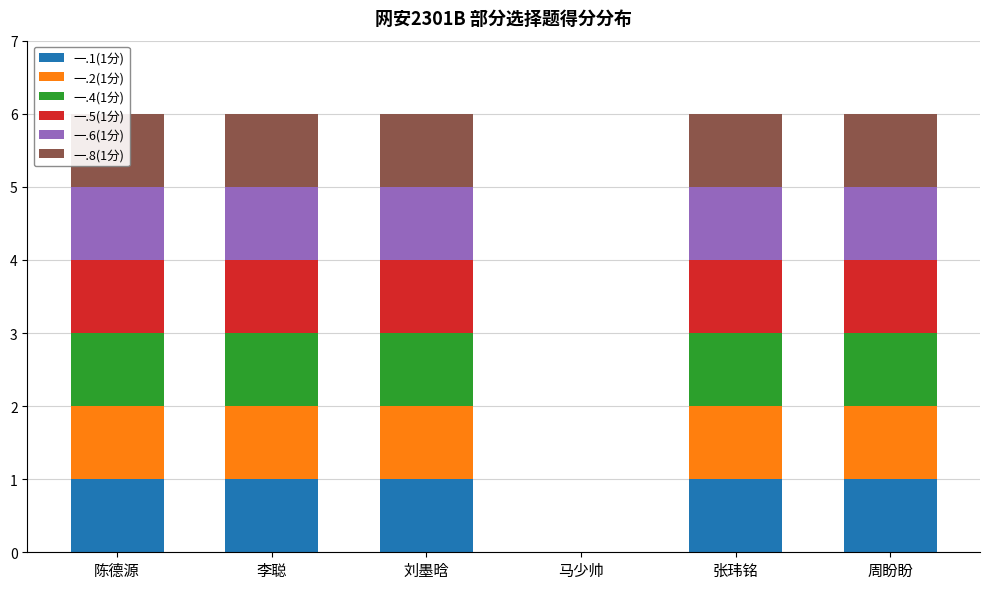

Which series has the largest total across all categories?

一.1(1分)